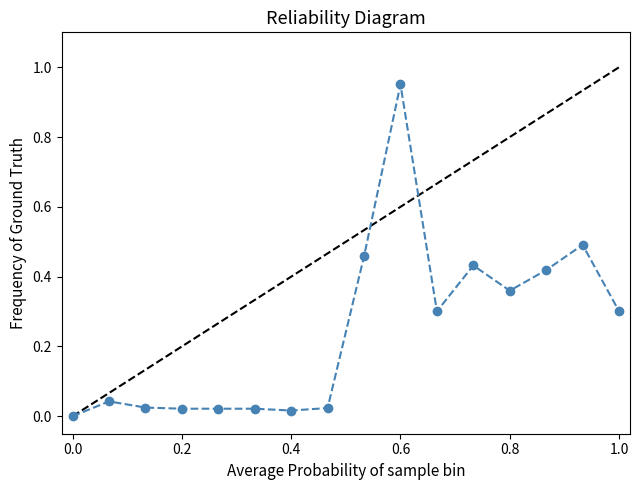

True or false: the data has more than 2 interior local peaks.

True